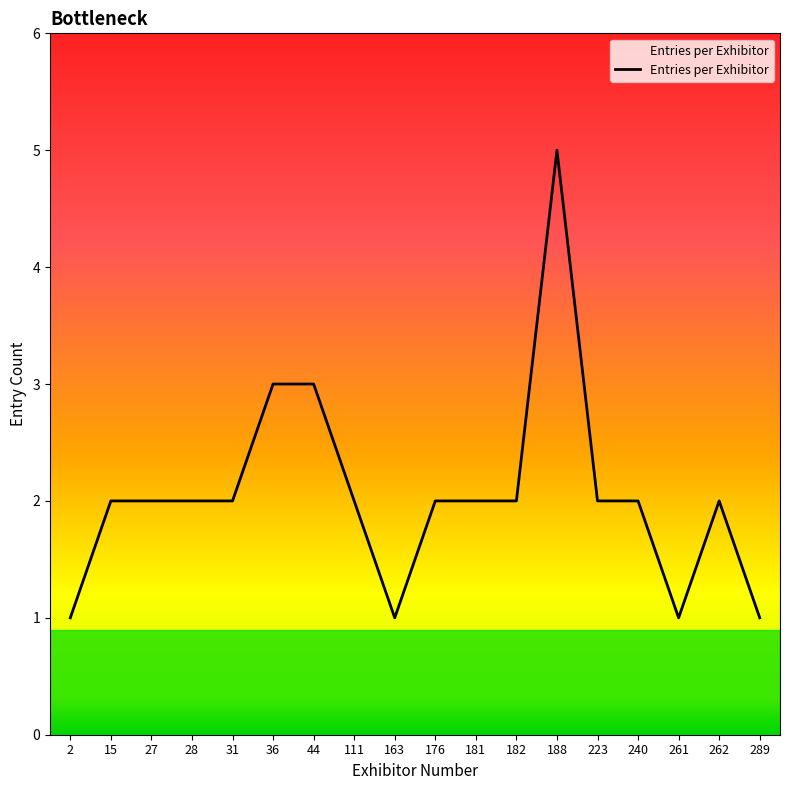

True or false: the data shows 1 at 223.

False